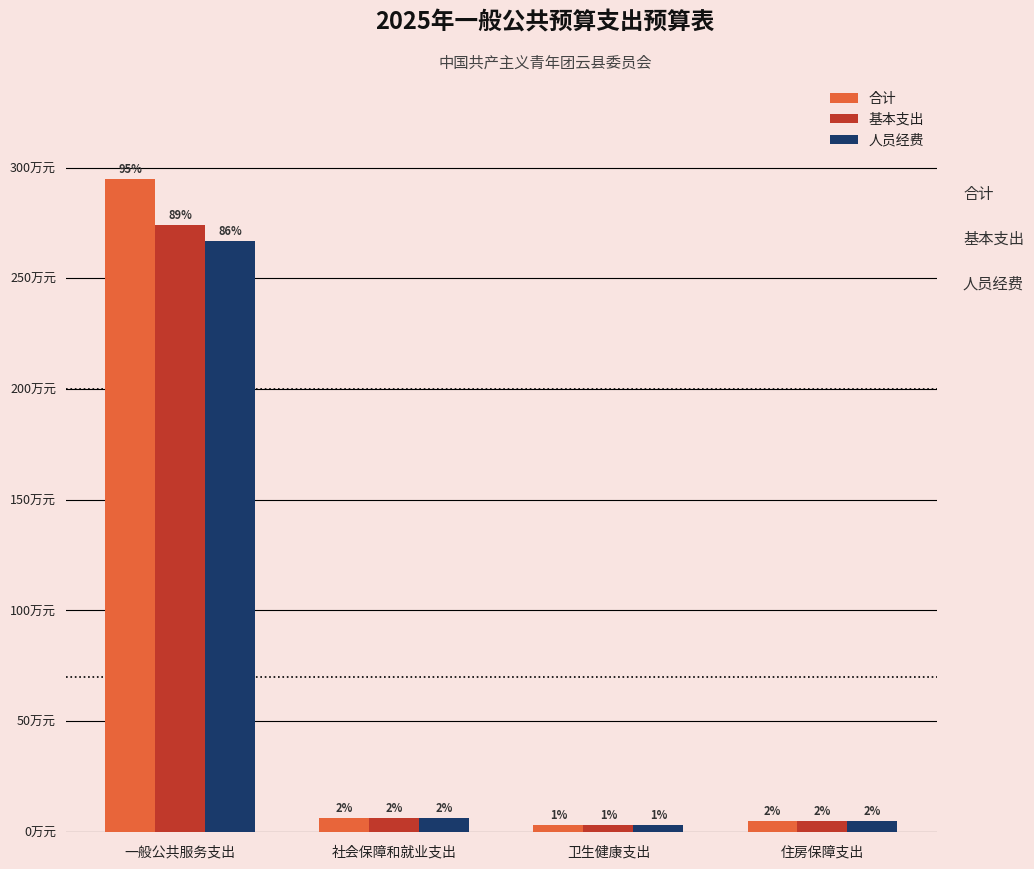

List the series in order of their peak value, highest first.

合计, 基本支出, 人员经费